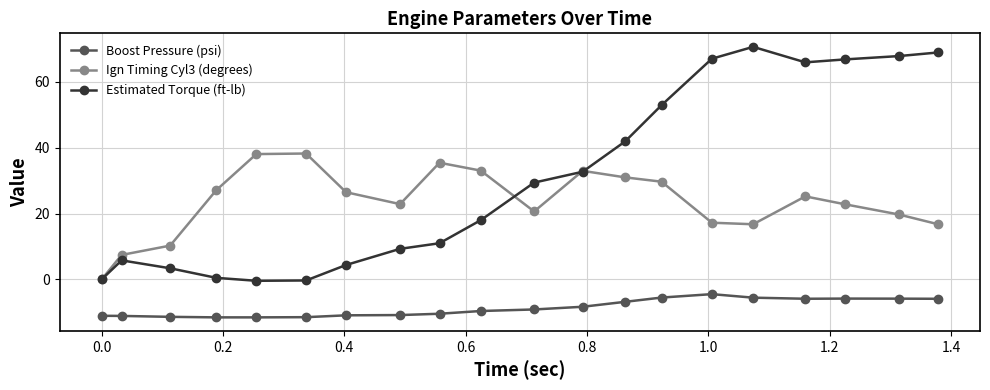

What is the value of the Estimated Torque (ft-lb) point at the 9th from the left?

11.0